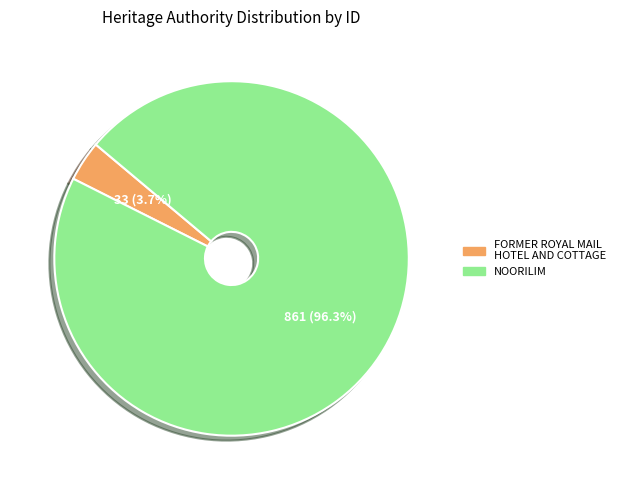

What percentage is the FORMER ROYAL MAIL HOTEL AND COTTAGE slice, to the nearest percent?

4%